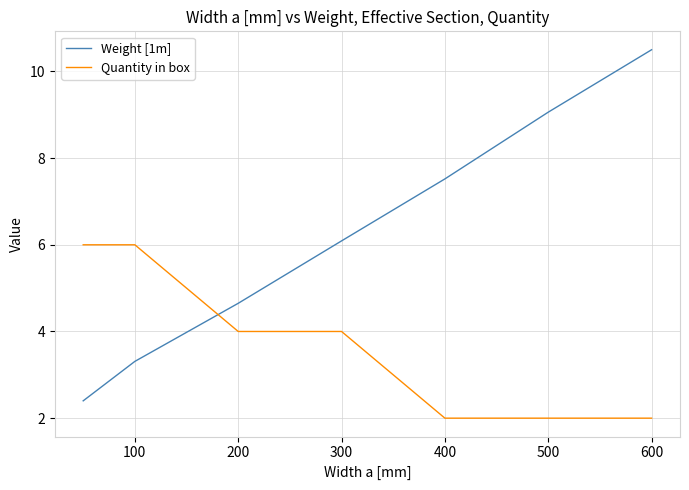

What is the sum of all Quantity in box values?

26.0